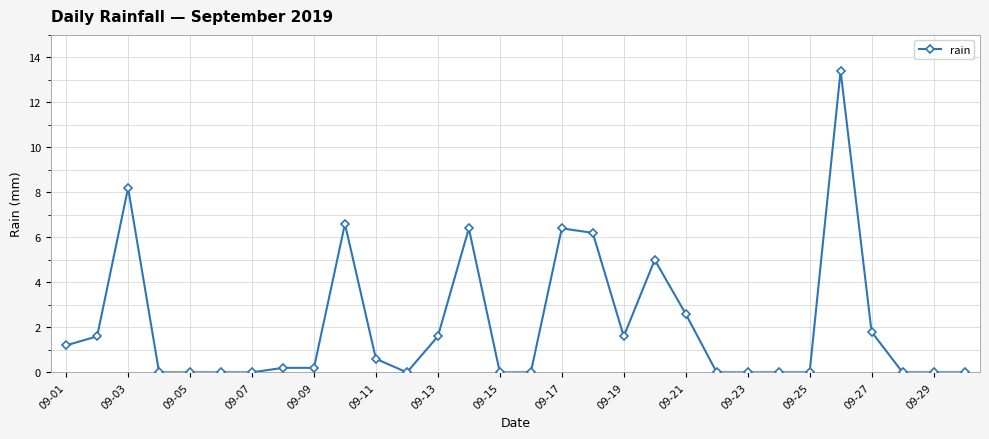

What is the maximum value shown in the chart?

13.4